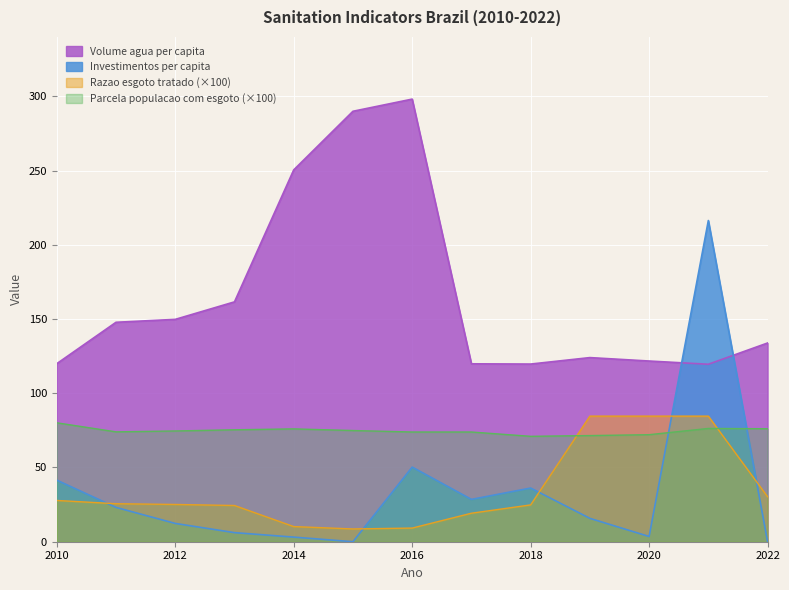

Read the Parcela populacao com esgoto value at 2017.

73.9